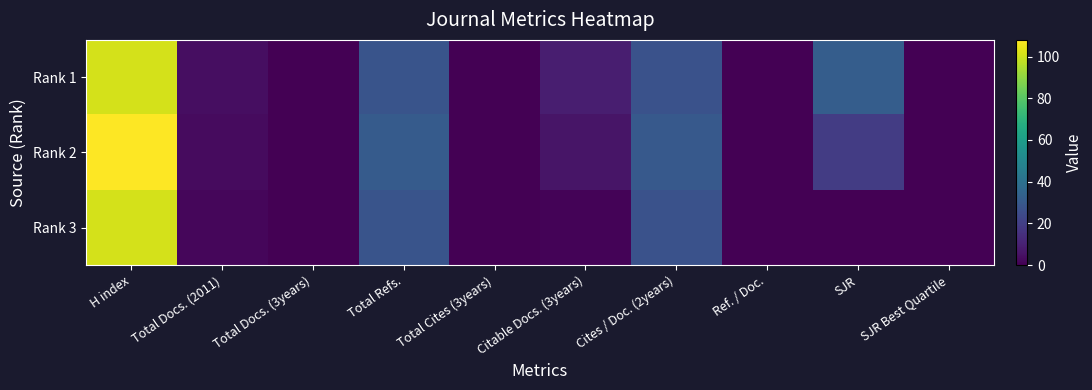

Count the number of categories in the chart.

10